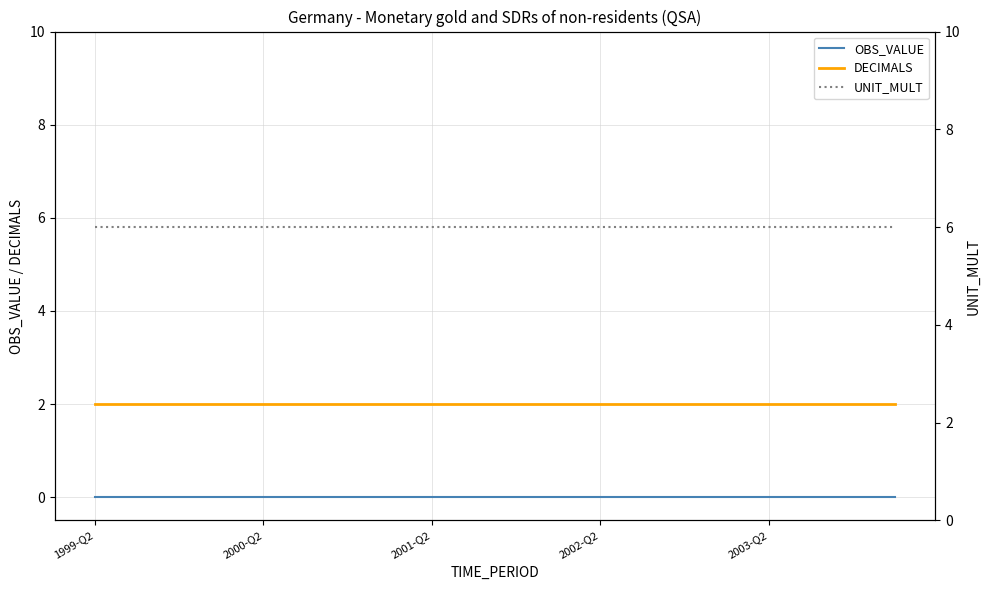

True or false: DECIMALS has a value of 1 at 2001-Q2.

False